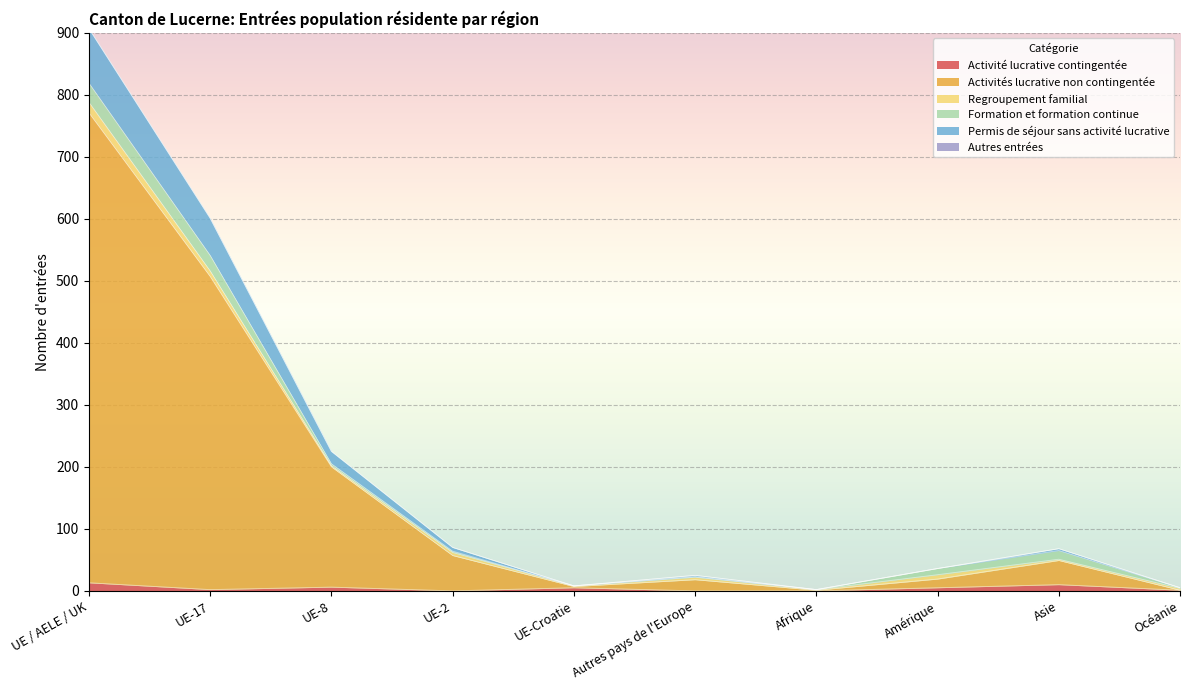

What is the difference between the maximum and second lowest values in the Activité lucrative contingentée series?

13